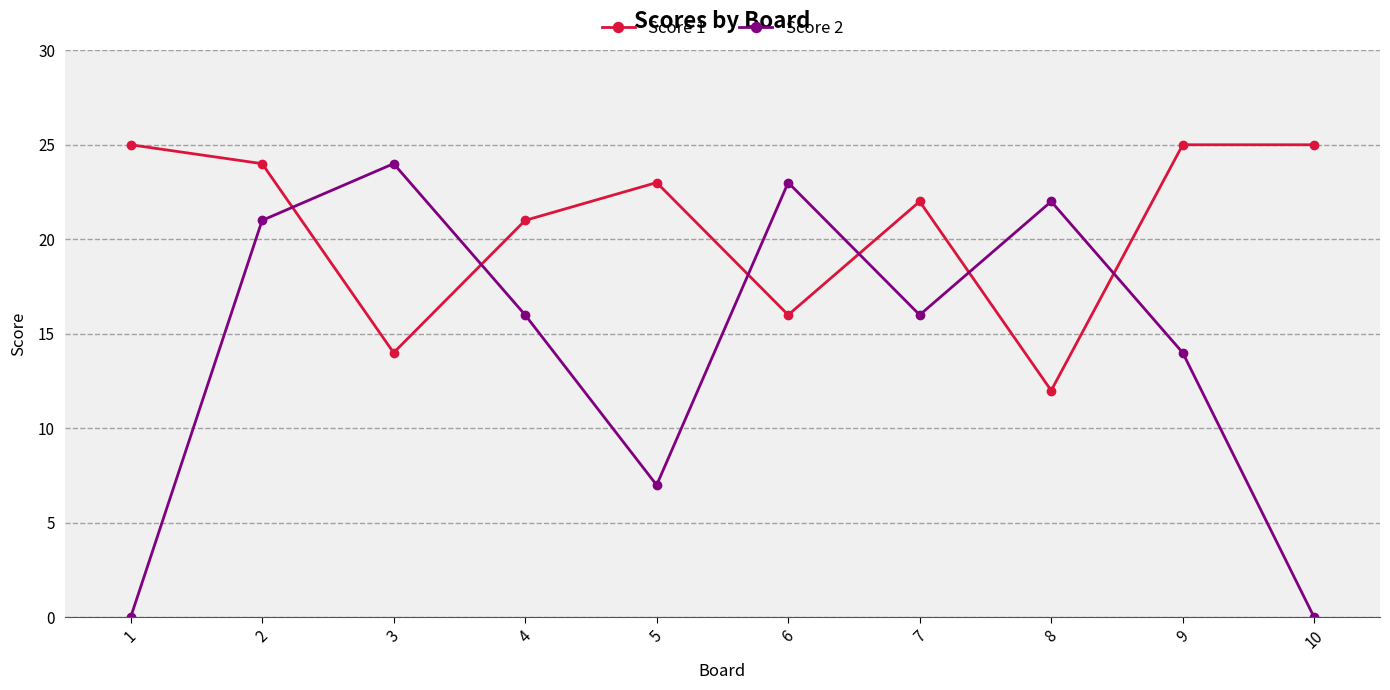

True or false: Score 2 has more than 2 points higher than both neighbors.

True